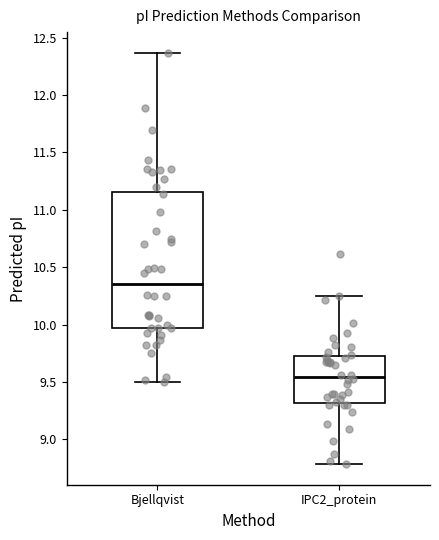

Reading left to right, read every box against the y-axis: the position of its median line, the range the box covers, and the ends of its whiskers. The values are not printed on the chart, so give them approximately, as read against the axis.

Bjellqvist: median 10.35, box 9.95 to 11.15, whiskers 9.50 to 12.35
IPC2_protein: median 9.55, box 9.30 to 9.70, whiskers 8.80 to 10.25